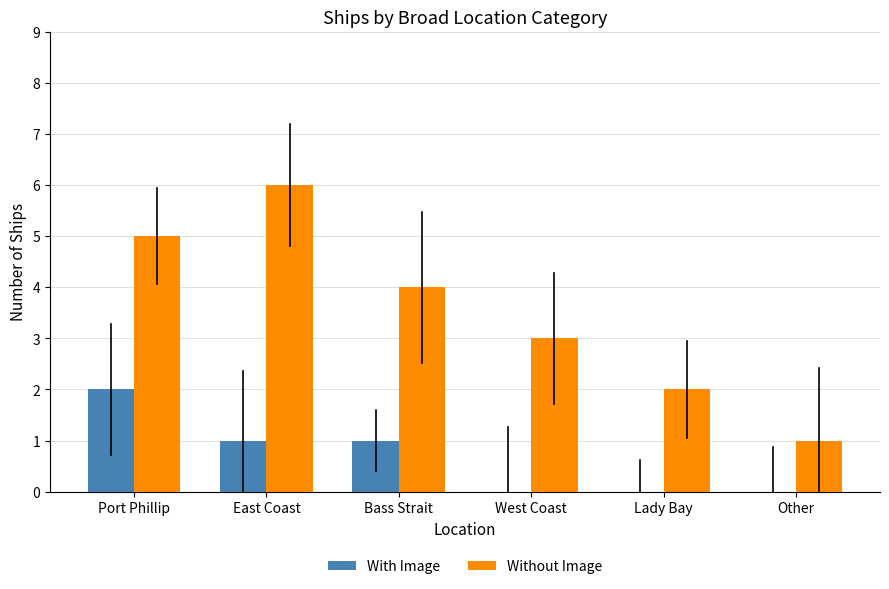

What is the approximate value of Without Image at West Coast?

3